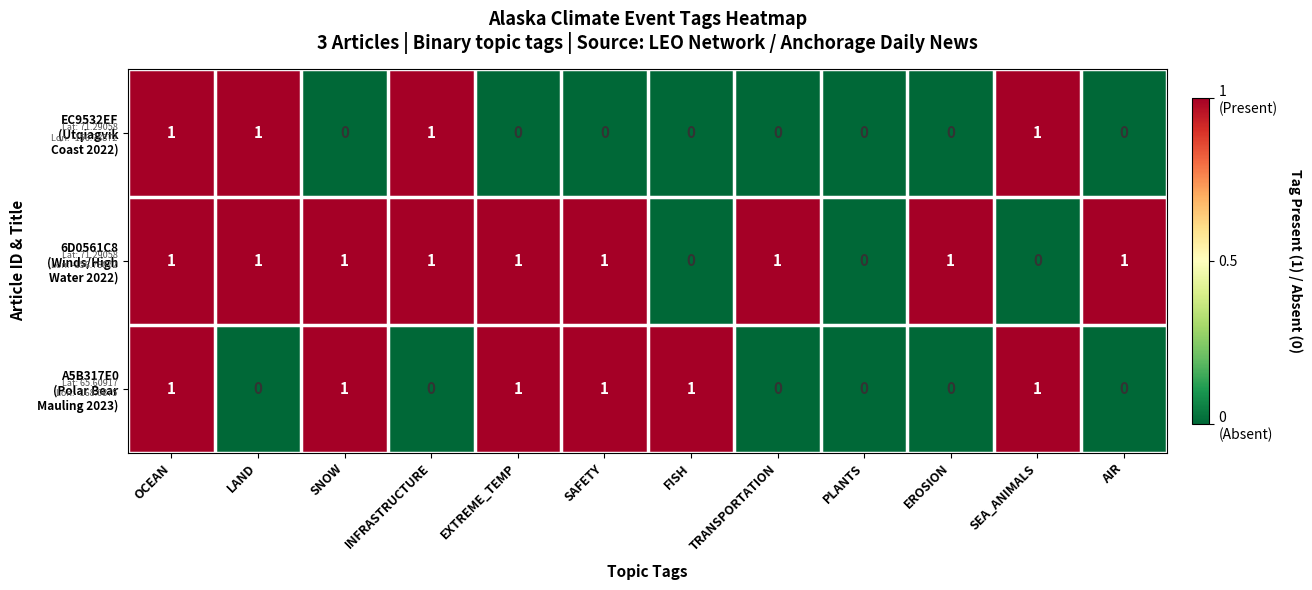

What is the total value across all series at EROSION?

1